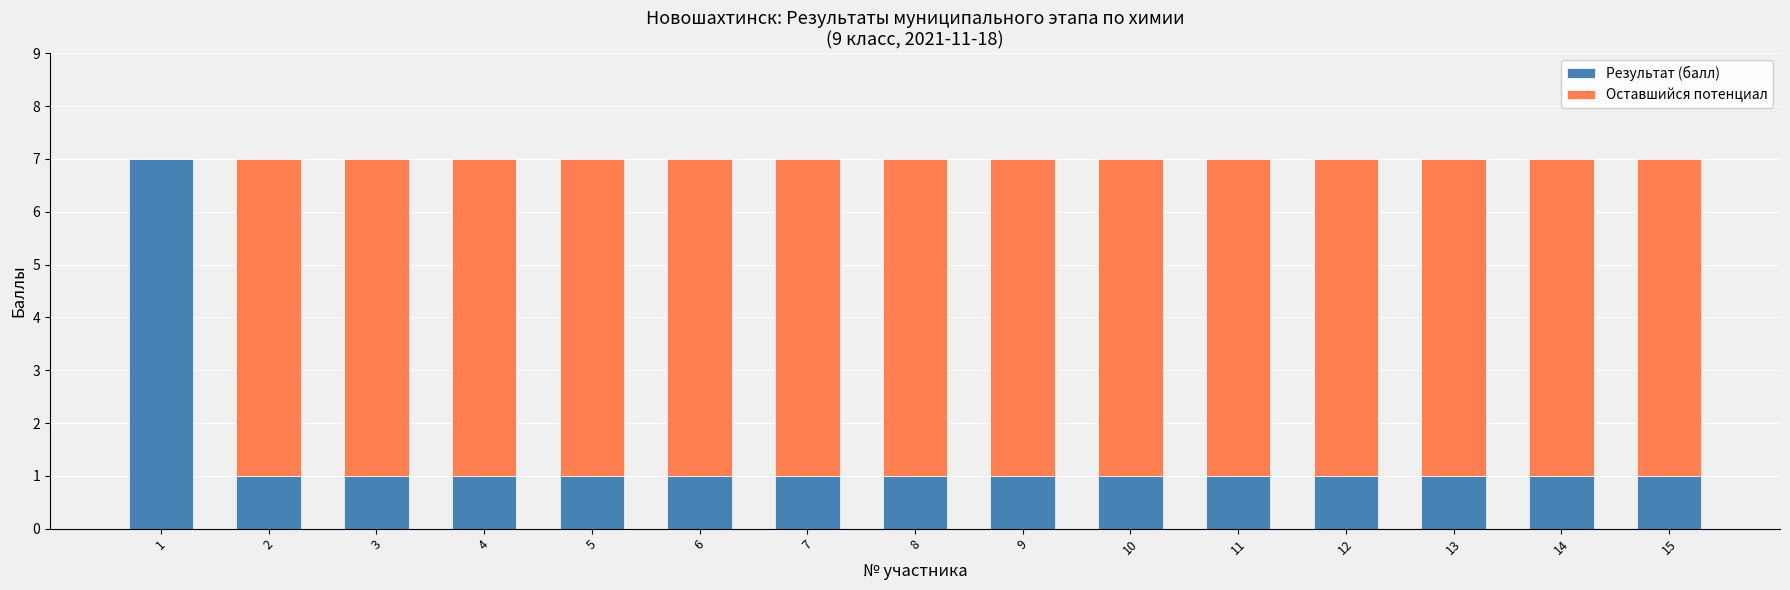

The Результат (балл) series shows 2 at 10. True or false?

False